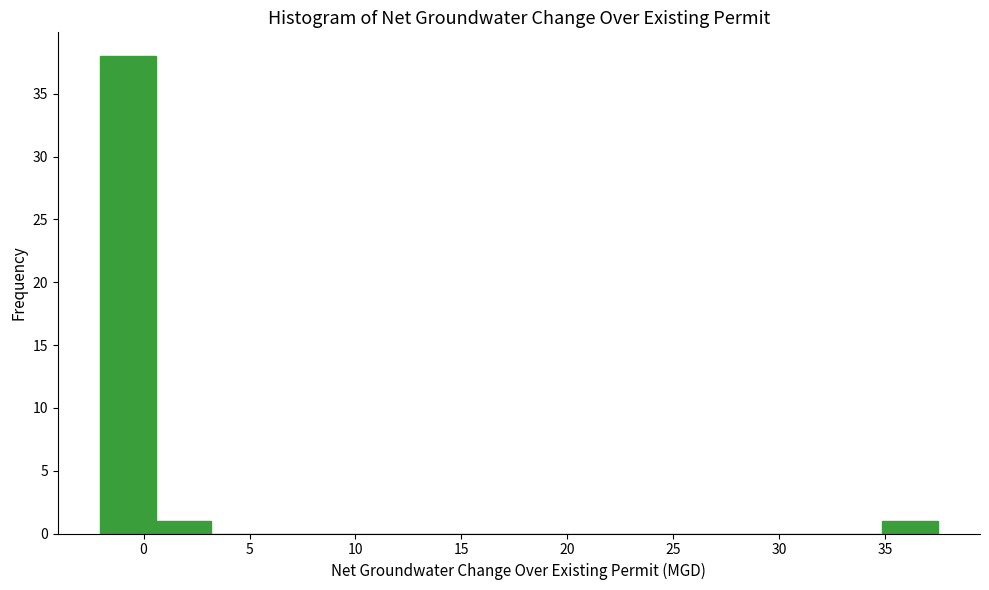

Reading left to right, transcribe this chart: for each bar, give the range it covers on the x-axis and its height. Neither the bar edges nor the heights are printed on the chart, so give them approximately, as read against the axes.

-2.0 to 0.5: 38
0.5 to 3.0: 1
3.0 to 6.0: 0
6.0 to 8.5: 0
8.5 to 11.0: 0
11.0 to 14.0: 0
14.0 to 16.5: 0
16.5 to 19.0: 0
19.0 to 21.5: 0
21.5 to 24.5: 0
24.5 to 27.0: 0
27.0 to 29.5: 0
29.5 to 32.0: 0
32.0 to 35.0: 0
35.0 to 37.5: 1